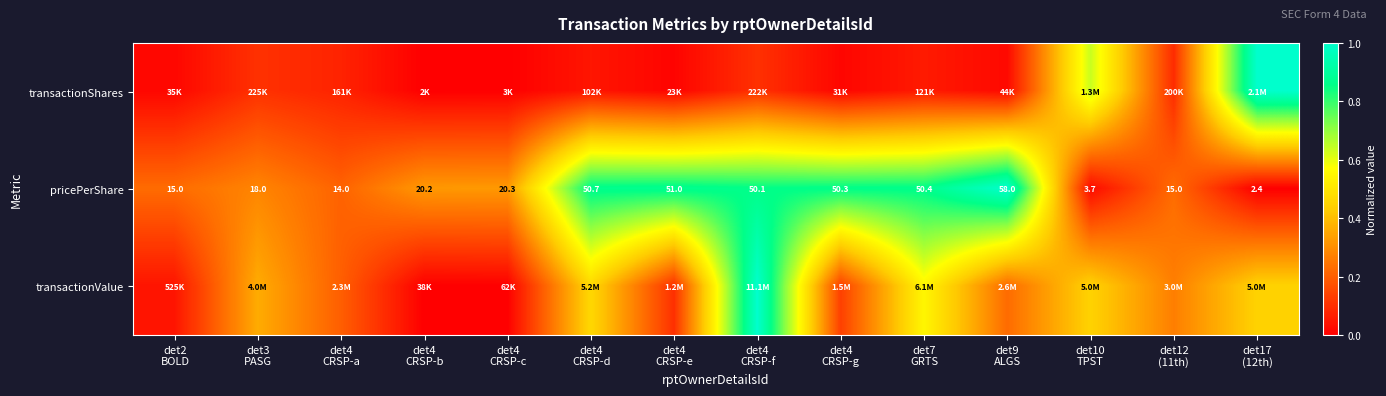

Between det2 BOLD and det7 GRTS, which series saw the biggest shift?

pricePerShare